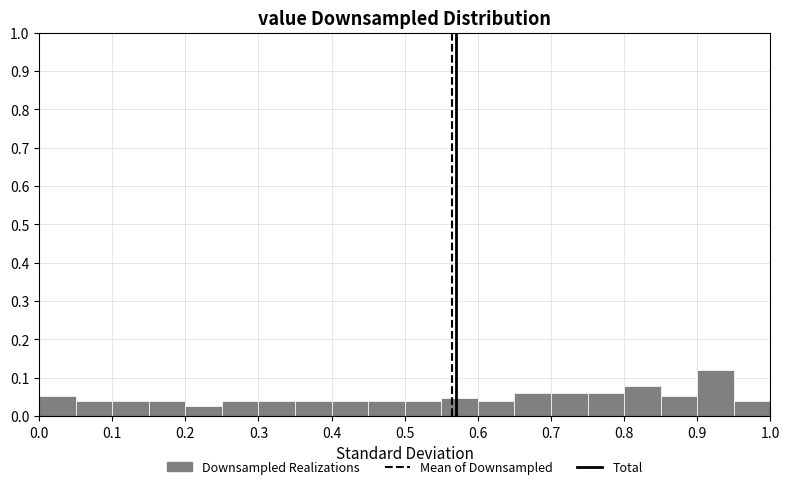

Reading left to right, list every bar in this chart as the range it spans on the x-axis followed by its height. The values are not printed on the chart, so give them approximately, as read against the axis.

0.00 to 0.05: 0.05
0.05 to 0.10: 0.04
0.10 to 0.15: 0.04
0.15 to 0.20: 0.04
0.20 to 0.25: 0.03
0.25 to 0.30: 0.04
0.30 to 0.35: 0.04
0.35 to 0.40: 0.04
0.40 to 0.45: 0.04
0.45 to 0.50: 0.04
0.50 to 0.55: 0.04
0.55 to 0.60: 0.05
0.60 to 0.65: 0.04
0.65 to 0.70: 0.06
0.70 to 0.75: 0.06
0.75 to 0.80: 0.06
0.80 to 0.85: 0.08
0.85 to 0.90: 0.05
0.90 to 0.95: 0.12
0.95 to 1.00: 0.04